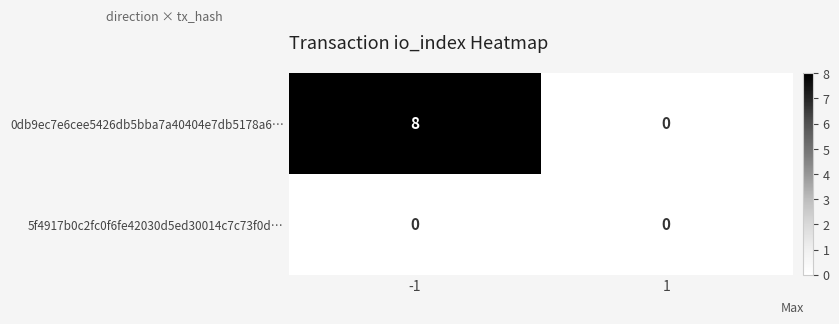

At which category is the sum across all series the highest?

-1